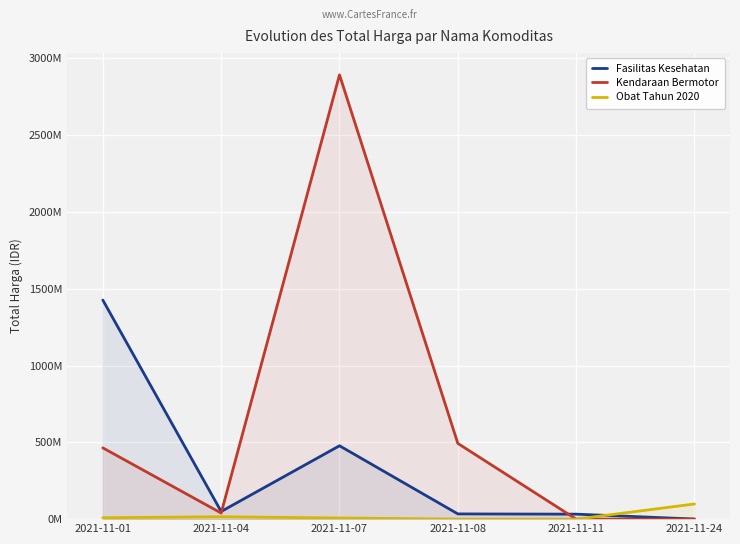

Reading left to right, transcribe all the data shown in this chart.

Fasilitas Kesehatan: 1425867900	49730040	477600000	34000000	32441200	577875
Kendaraan Bermotor: 464002100	39440000	2892122000	493000000	0	0
Obat Tahun 2020: 9180000	15513960	7401240	333600	78000	98772570